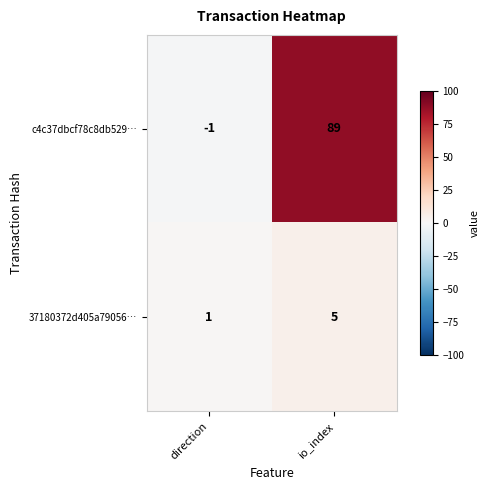

What is the difference between the 37180372d405a79056… values at io_index and direction?

4